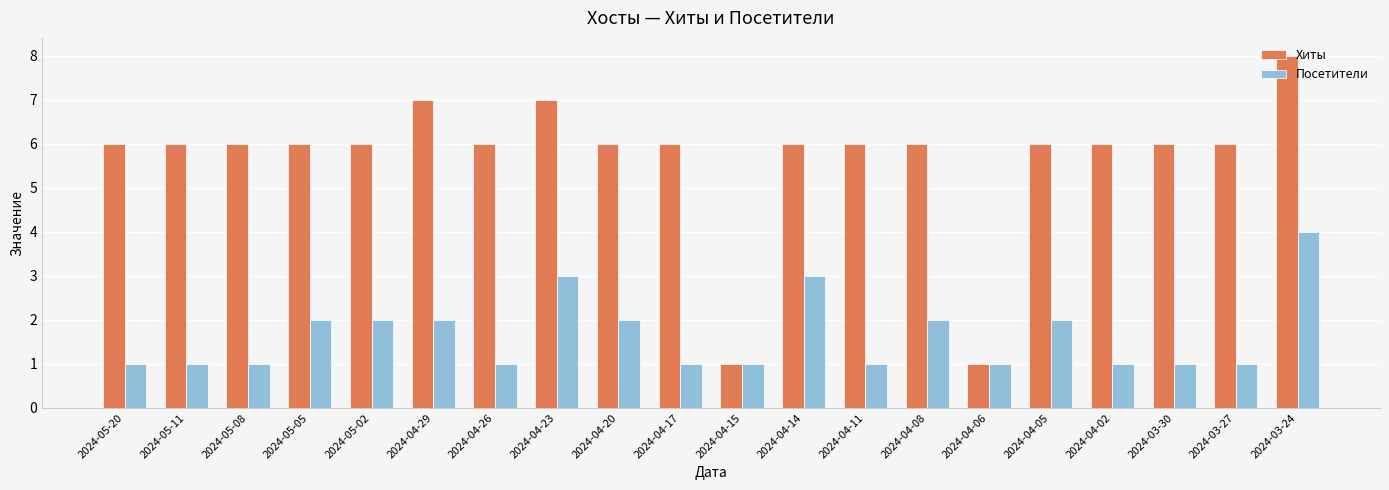

Does the chart contain any negative values?

No